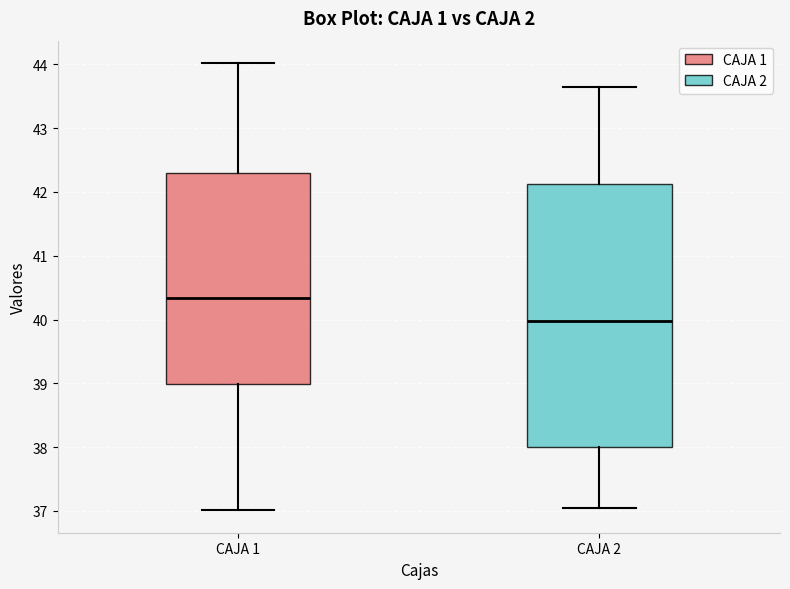

Where is the upper edge of the box for CAJA 2 on the y-axis? The values are not printed on the chart, so give them approximately, as read against the axis.

42.1